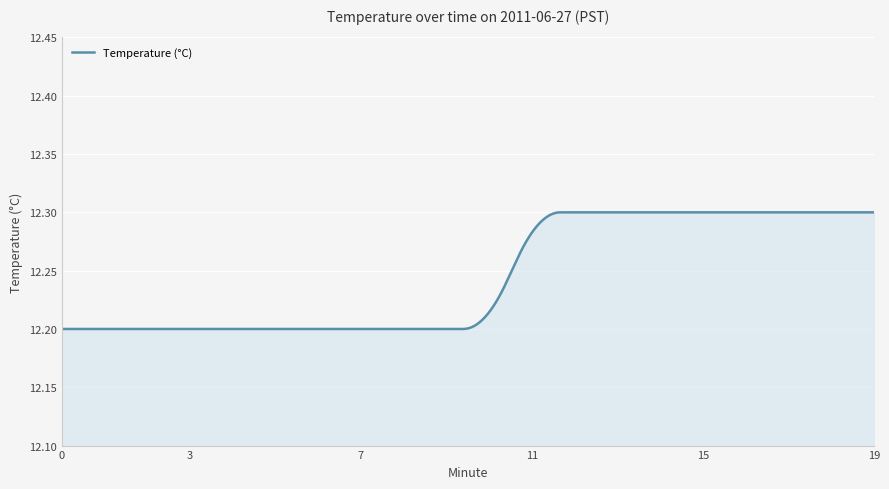

What is the average value?

12.2